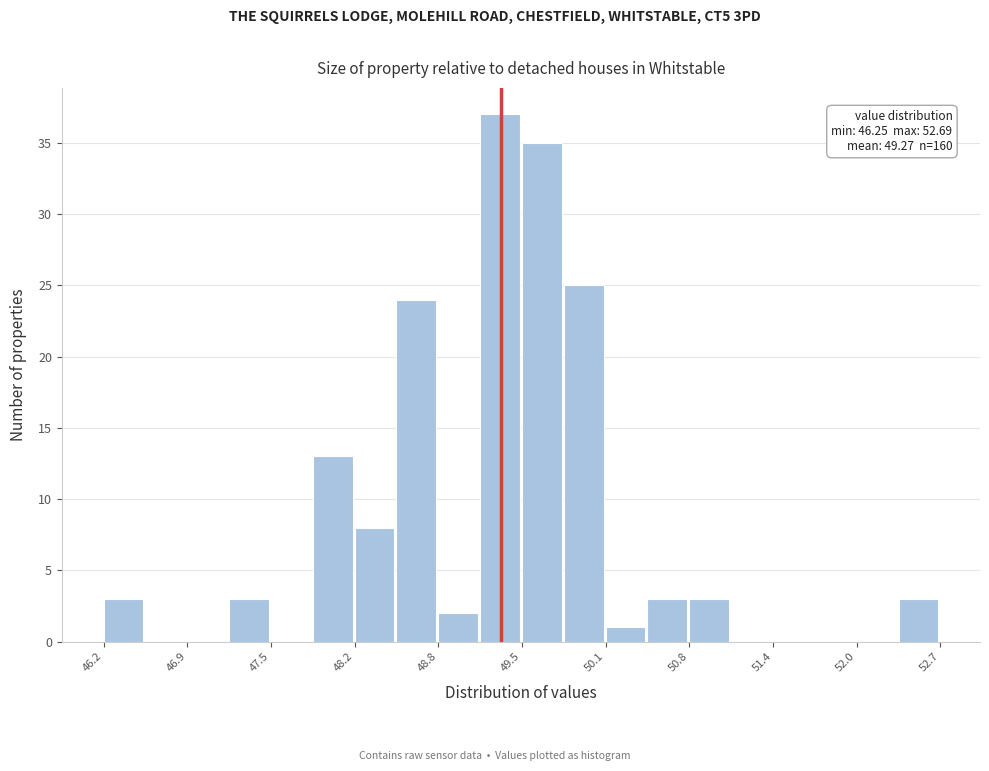

Read against the x-axis, roughly where is the centre of the tallest bar?

49.3